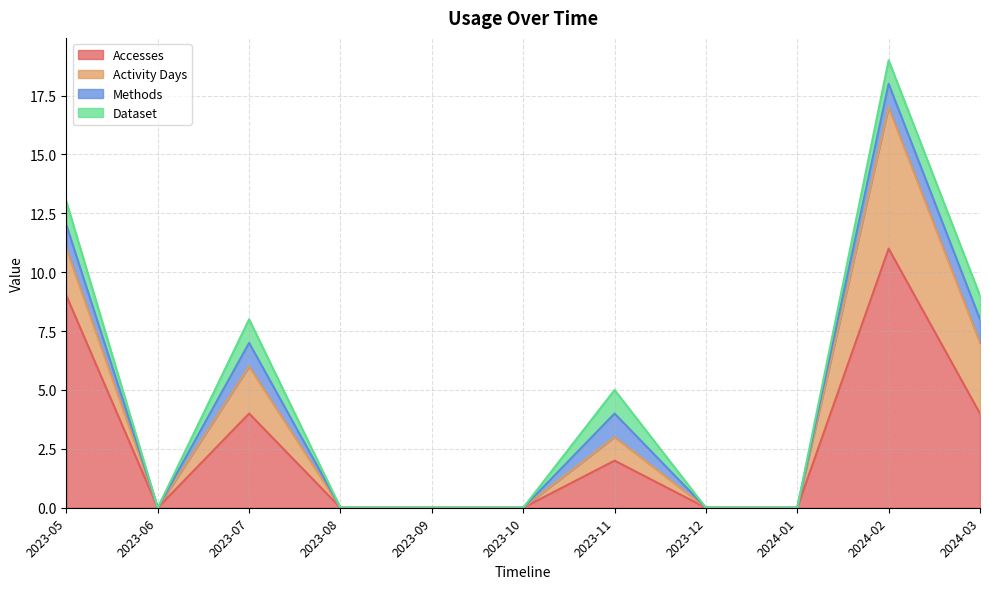

At which category is the sum across all series the highest?

2024-02